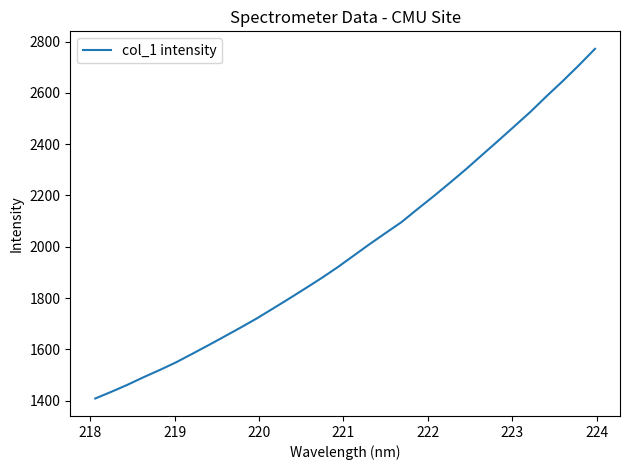

What is the greatest value displayed?

2771.8